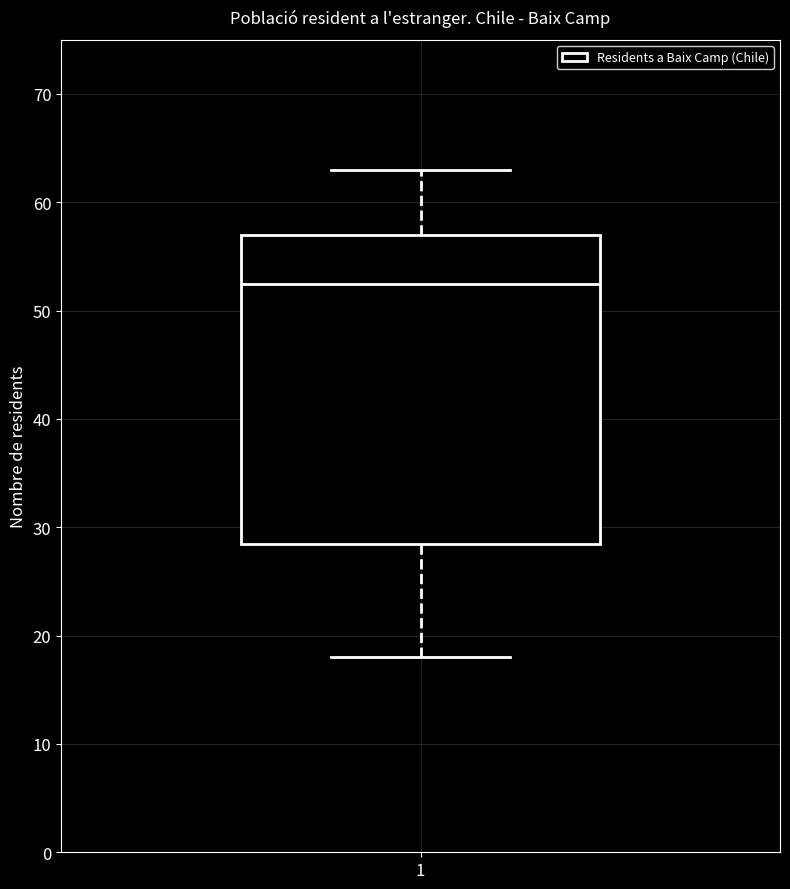

Transcribe this box plot: give where the median line is, the range the box spans, and where the two whiskers end, as read against the y-axis. The values are not printed on the chart, so give them approximately, as read against the axis.

median 53, box 29 to 57, whiskers 18 to 63